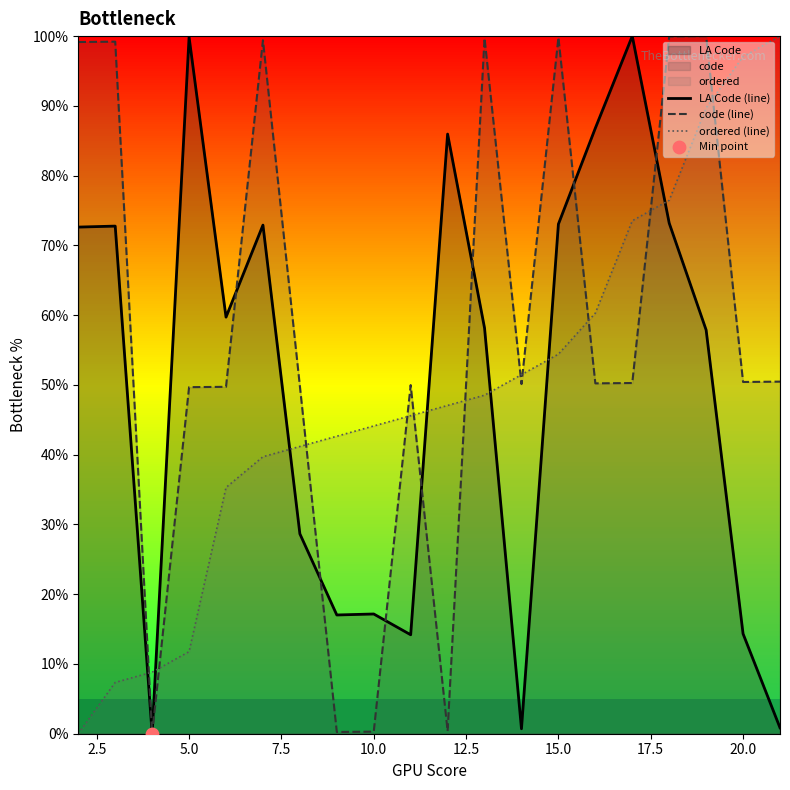

The value of ordered (line) at 5.0 is 3.6. True or false?

False